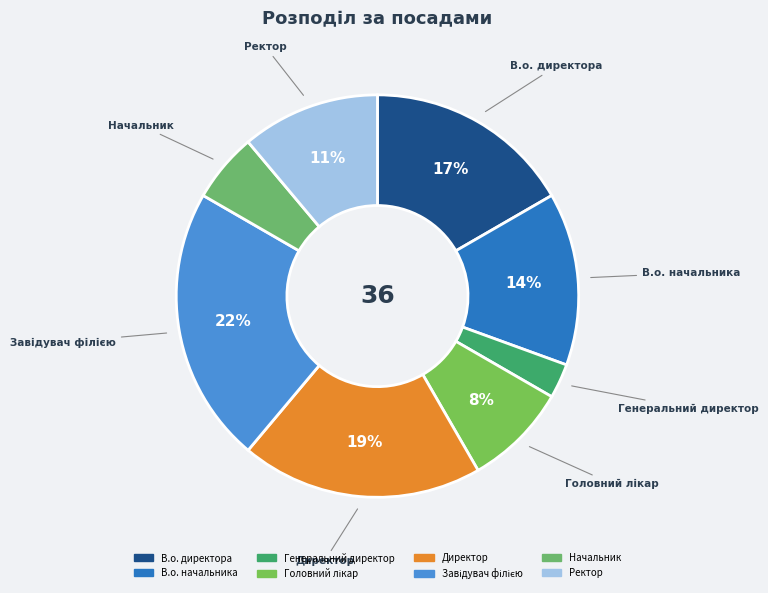

True or false: Директор accounts for 19% of the total.

True